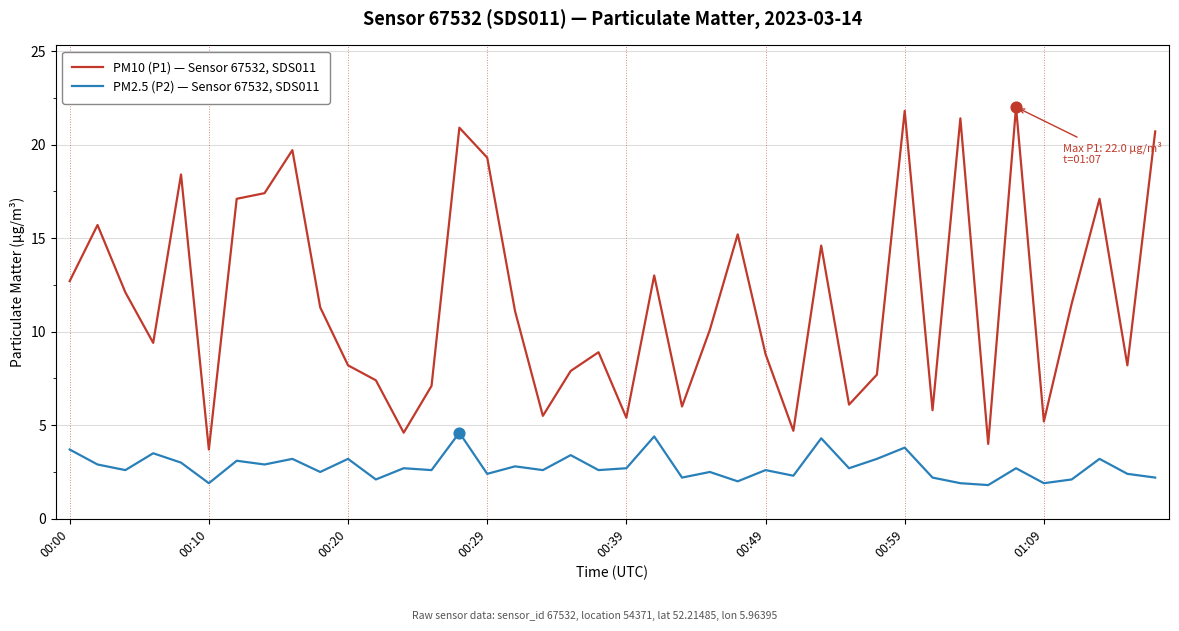

Which series has the largest total across all categories?

PM10 (P1) — Sensor 67532, SDS011